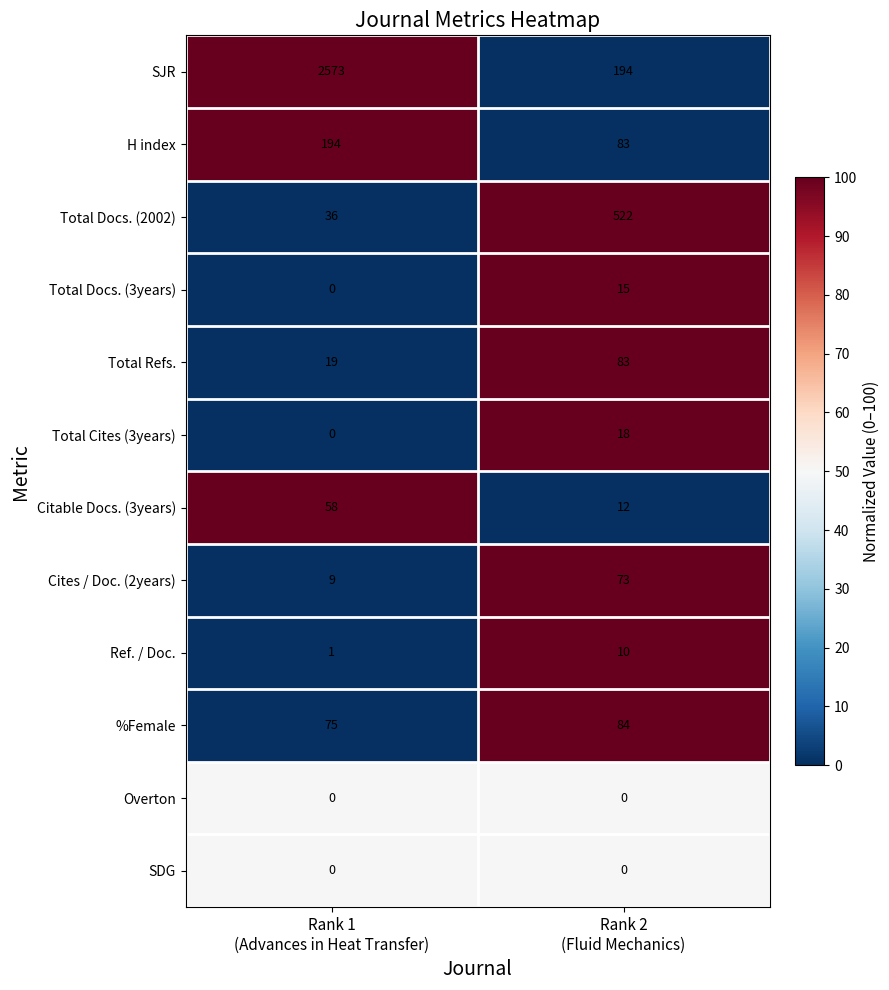

Which series has the largest total across all categories?

SJR